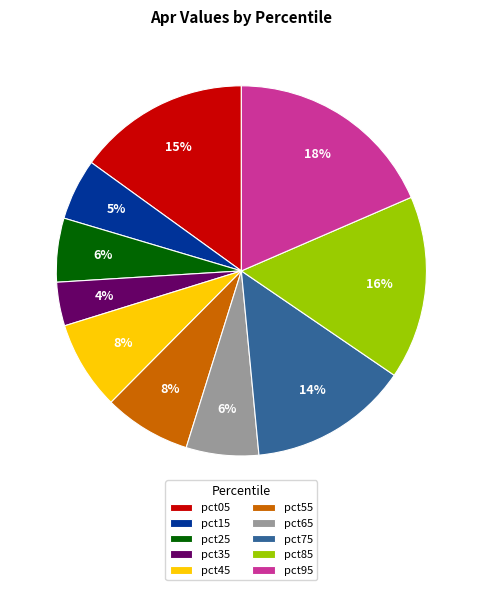

Is it true that pct25 is 6% of the pie?

True